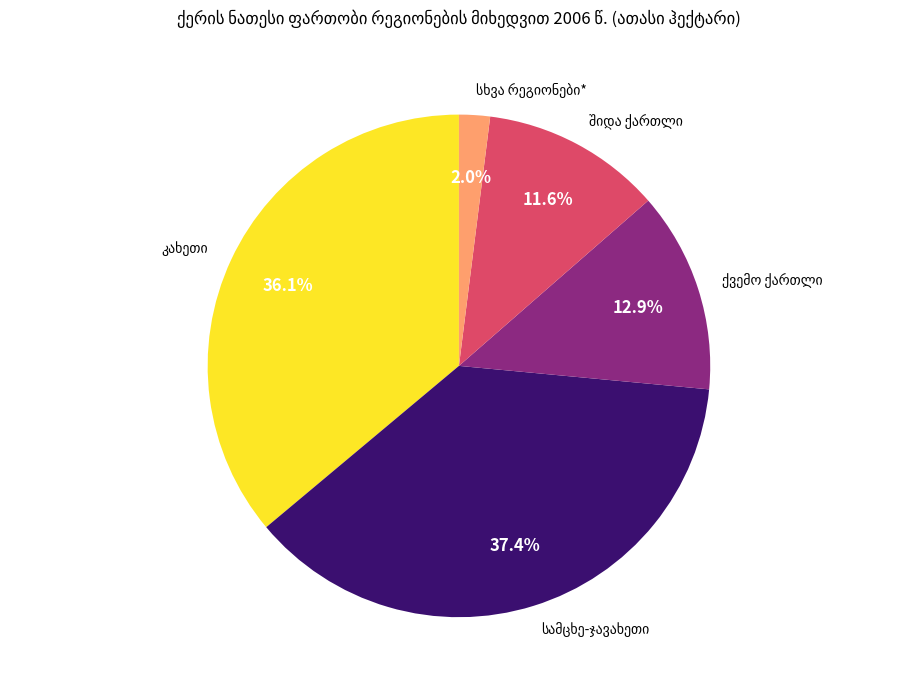

How many slices are in this pie chart?

5